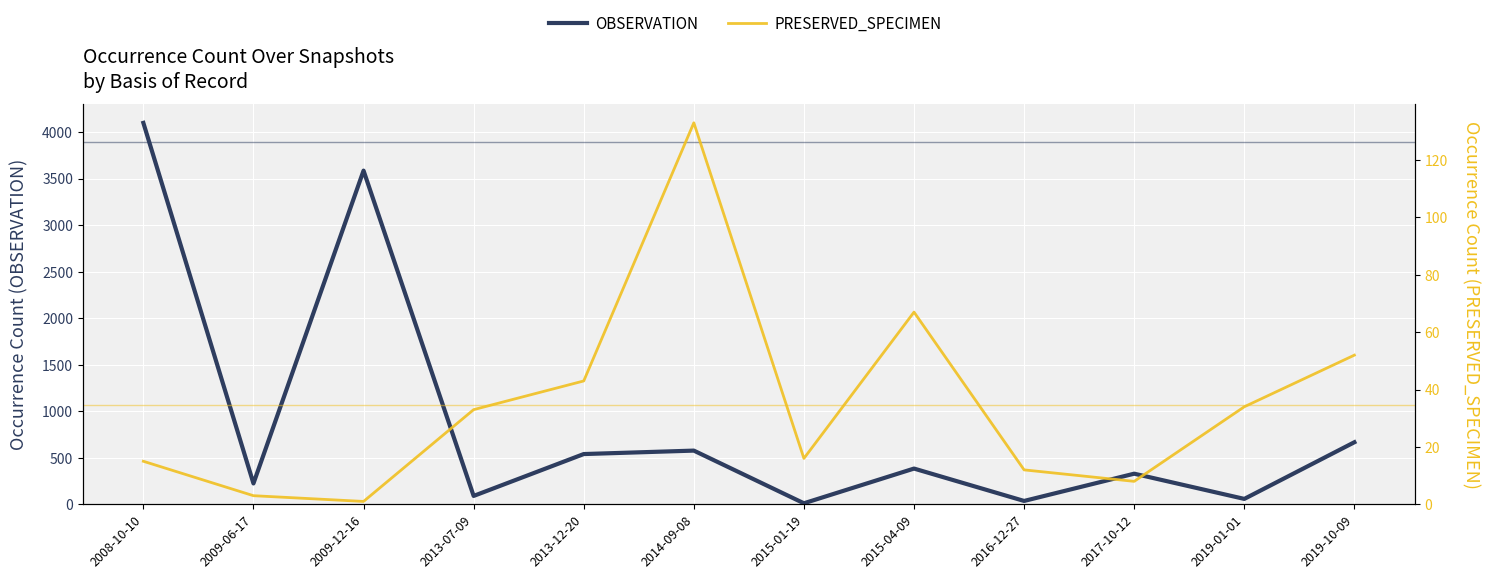

What is the difference between the second highest and second lowest values in the OBSERVATION series?

3550